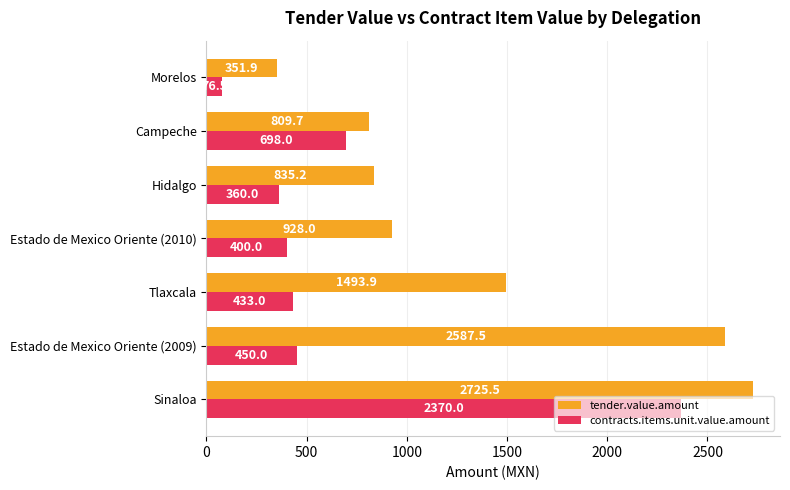

Is it true that tender.value.amount equals 4284.1 at Estado de Mexico Oriente (2009)?

False